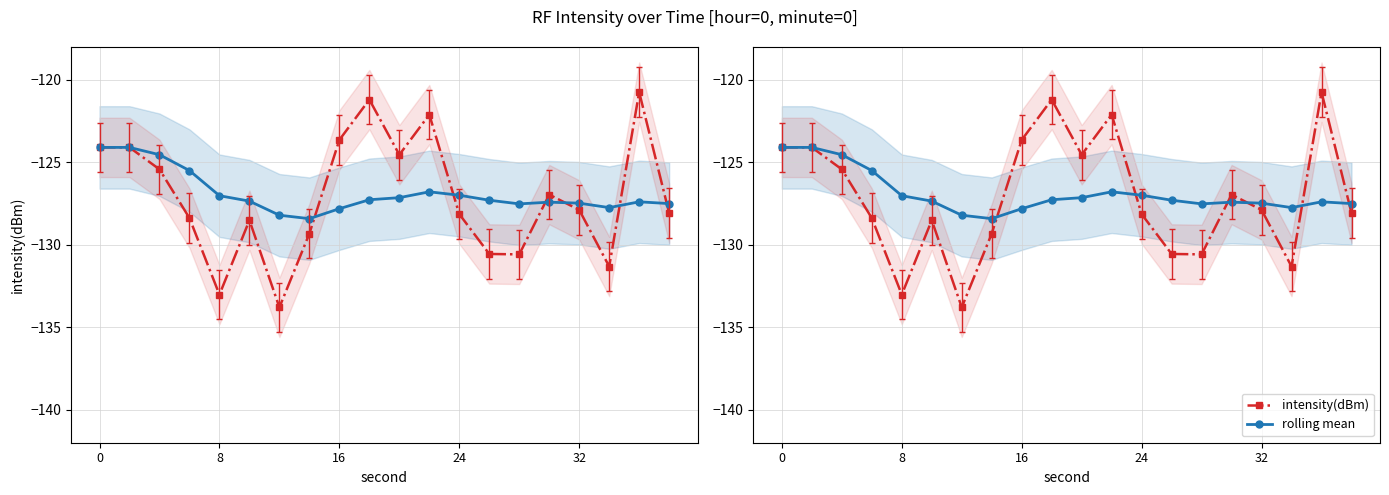

Reading left to right, extract all data points from this chart.

intensity(dBm): -124.1	-124.1	-125.4	-128.4	-133.0	-128.5	-133.8	-129.3	-123.6	-121.2	-124.5	-122.1	-128.1	-130.6	-130.6	-127.0	-127.9	-131.3	-120.7	-128.1
rolling mean: -124.1	-124.1	-124.5	-125.5	-127.0	-127.3	-128.2	-128.4	-127.8	-127.3	-127.1	-126.8	-127.0	-127.3	-127.5	-127.4	-127.5	-127.7	-127.4	-127.5